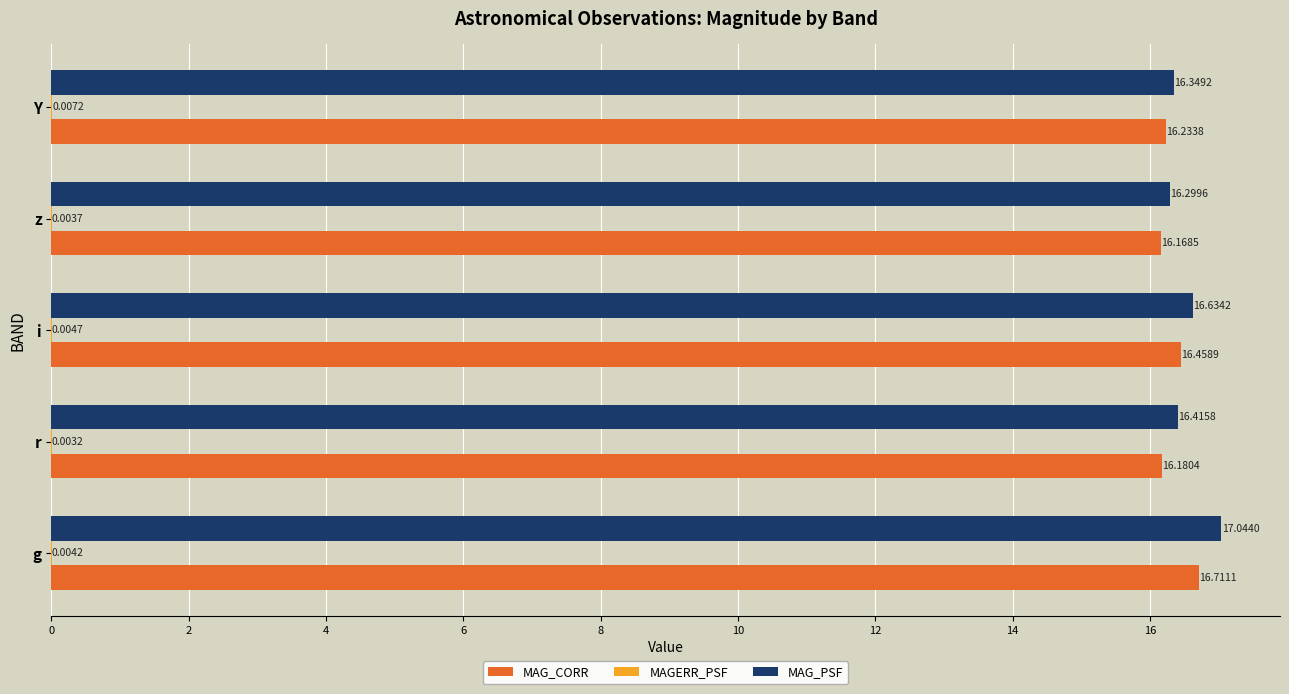

What is the maximum value shown in the chart?

17.0